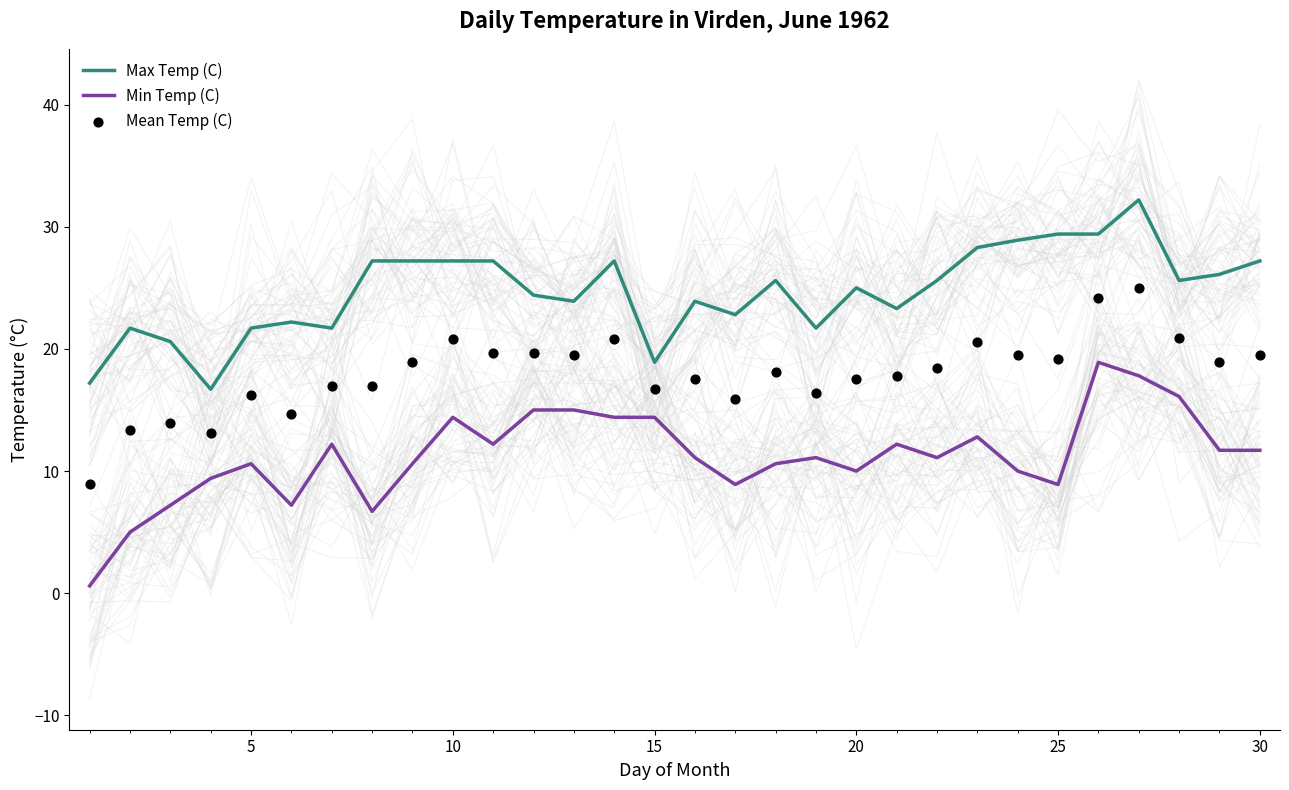

At how many categories does at least one series exceed 22?

22